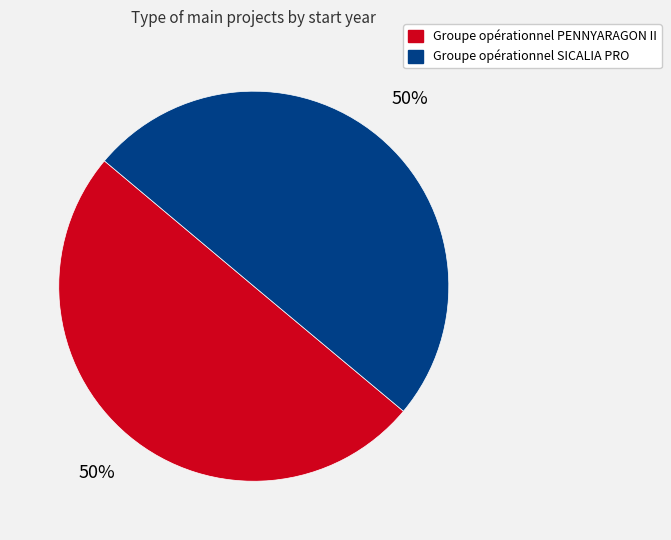

What percentage is the Groupe opérationnel SICALIA PRO slice, to the nearest percent?

50%